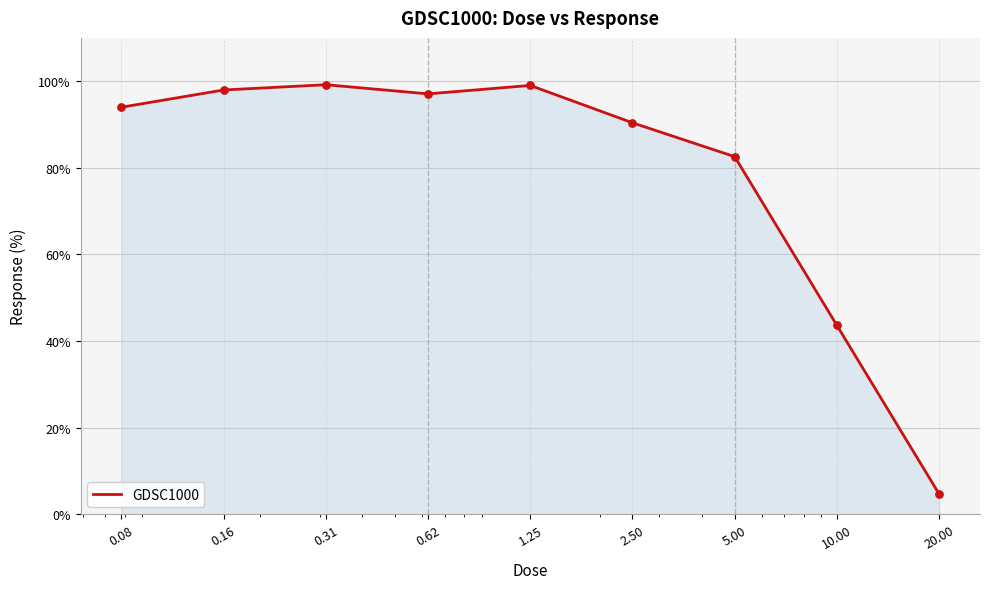

What is the minimum value shown in the chart?

4.7